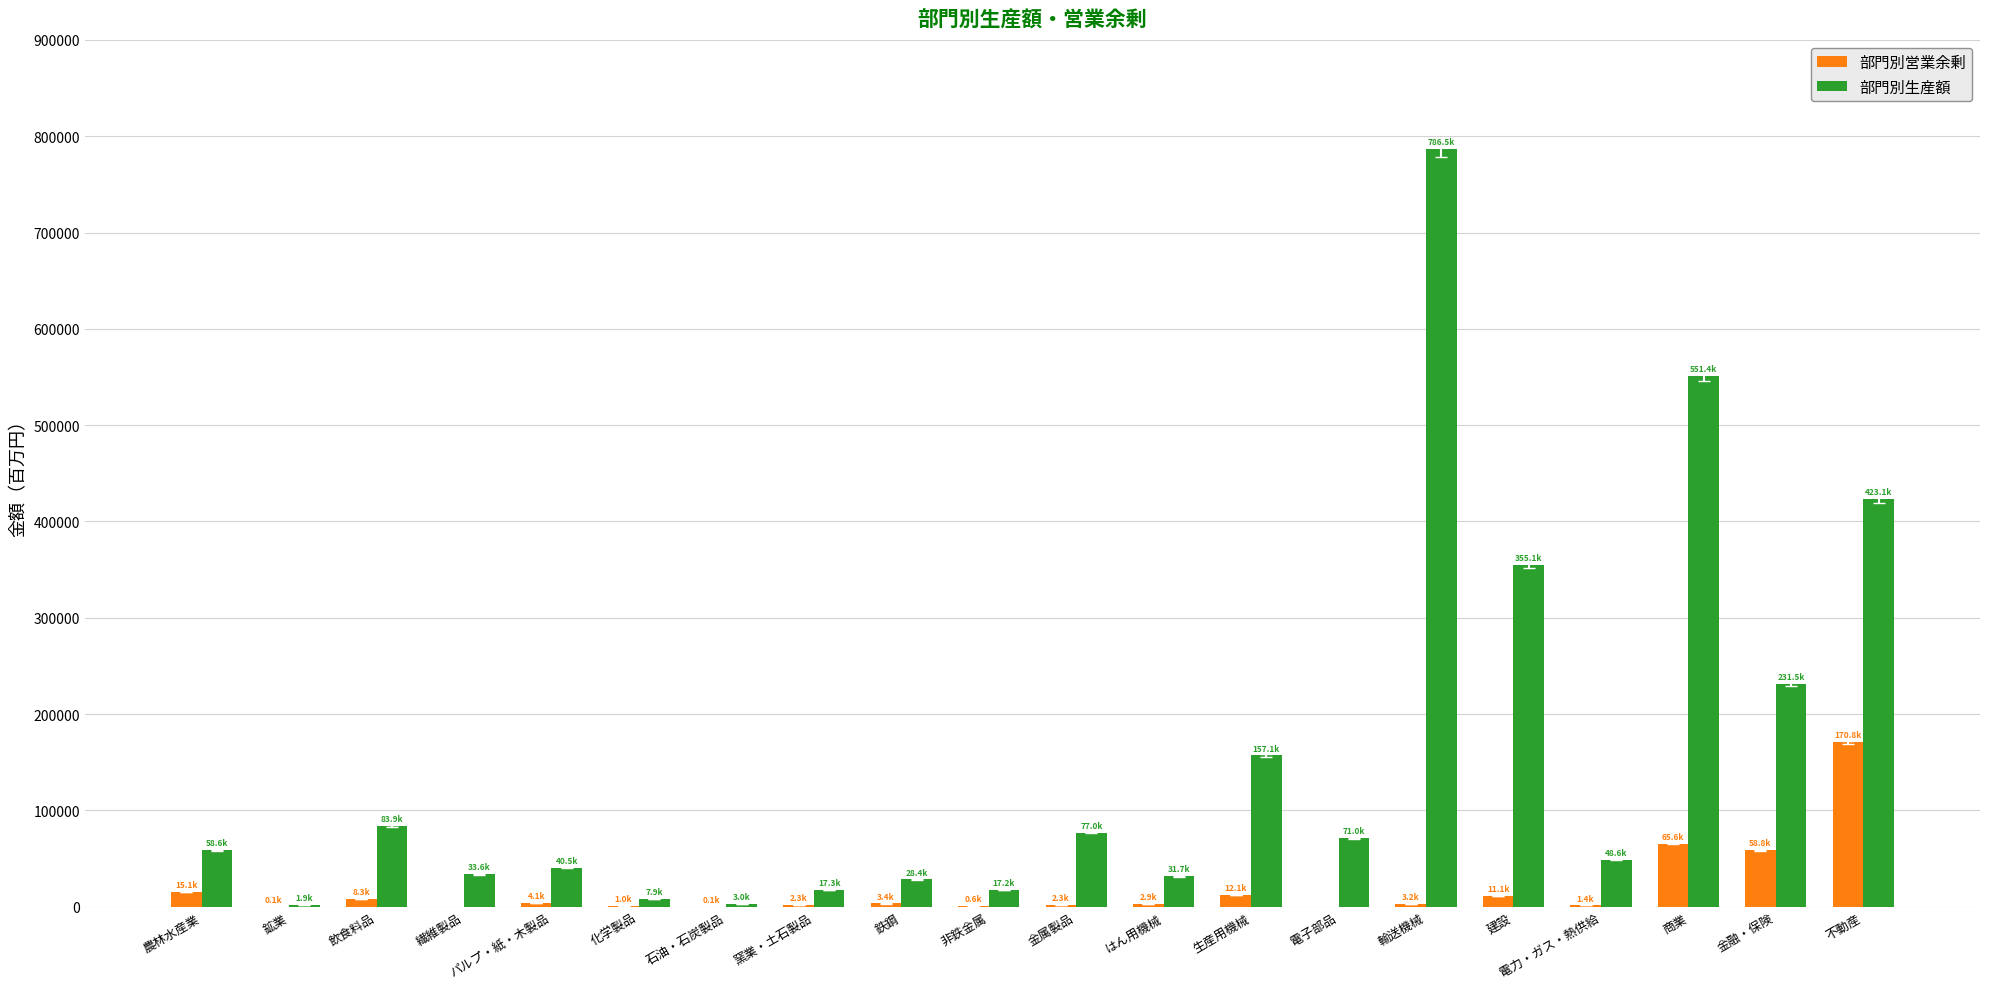

What is the sum of the 部門別生産額 values at 繊維製品 and 電力・ガス・熱供給?

82263.3